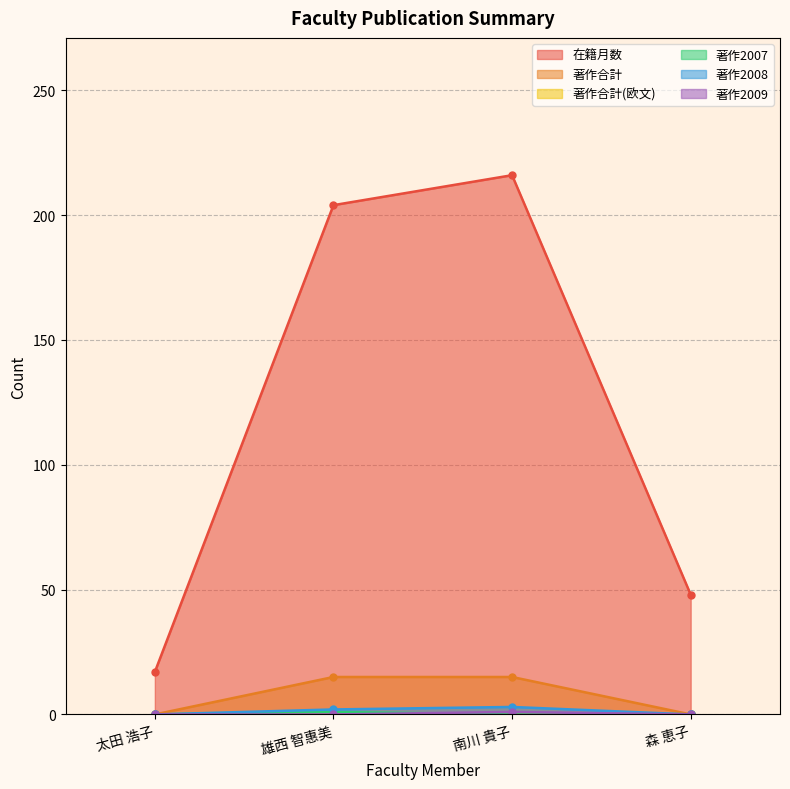

True or false: 在籍月数 has more than 2 points higher than both neighbors.

False